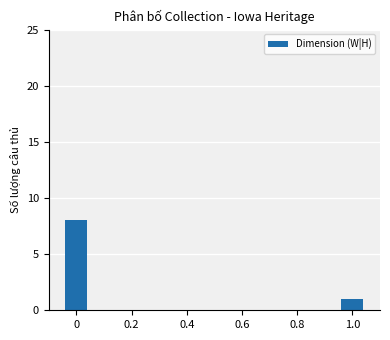

How many values are below 8?

1